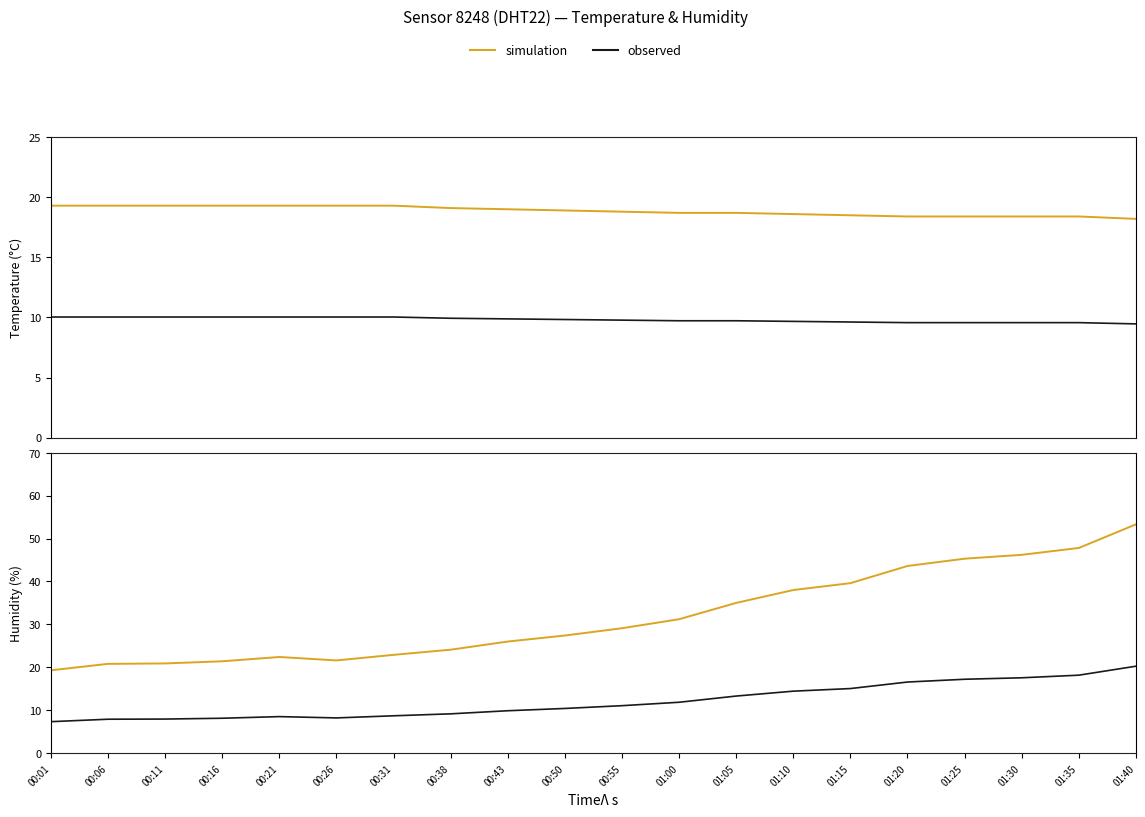

List the labels in order of simulation value, largest first.

01:40, 01:35, 01:30, 01:25, 01:20, 01:15, 01:10, 01:05, 01:00, 00:55, 00:50, 00:43, 00:38, 00:31, 00:21, 00:26, 00:16, 00:11, 00:06, 00:01